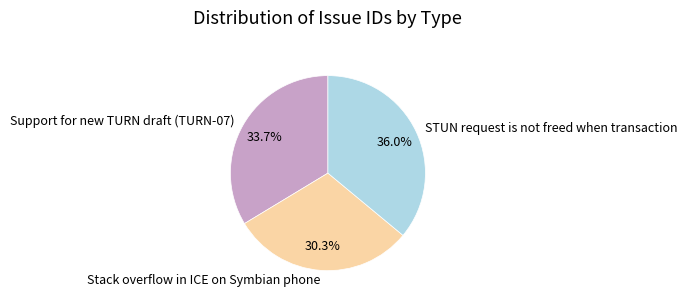

Is there a majority slice in this chart?

No